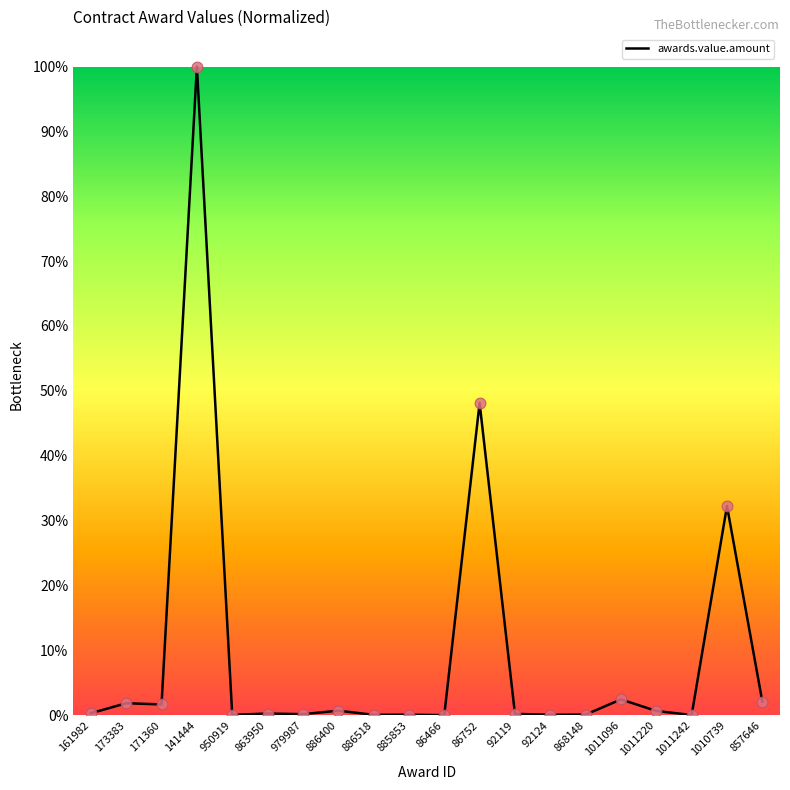

Which has a higher value, 141444 or 1011242?

141444